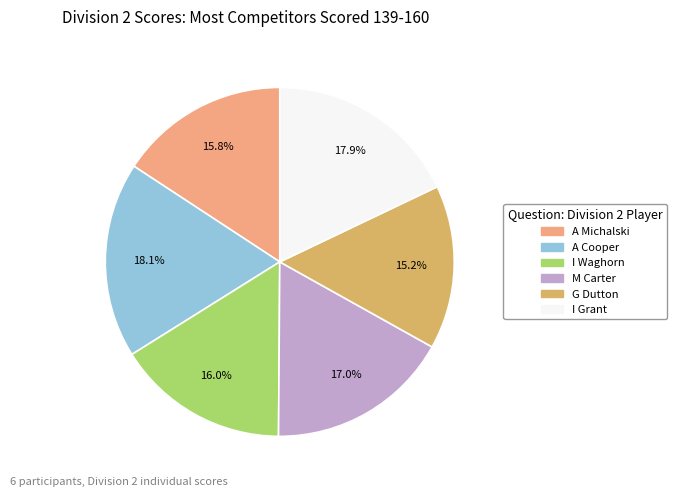

What percentage is the M Carter slice, to the nearest percent?

17%